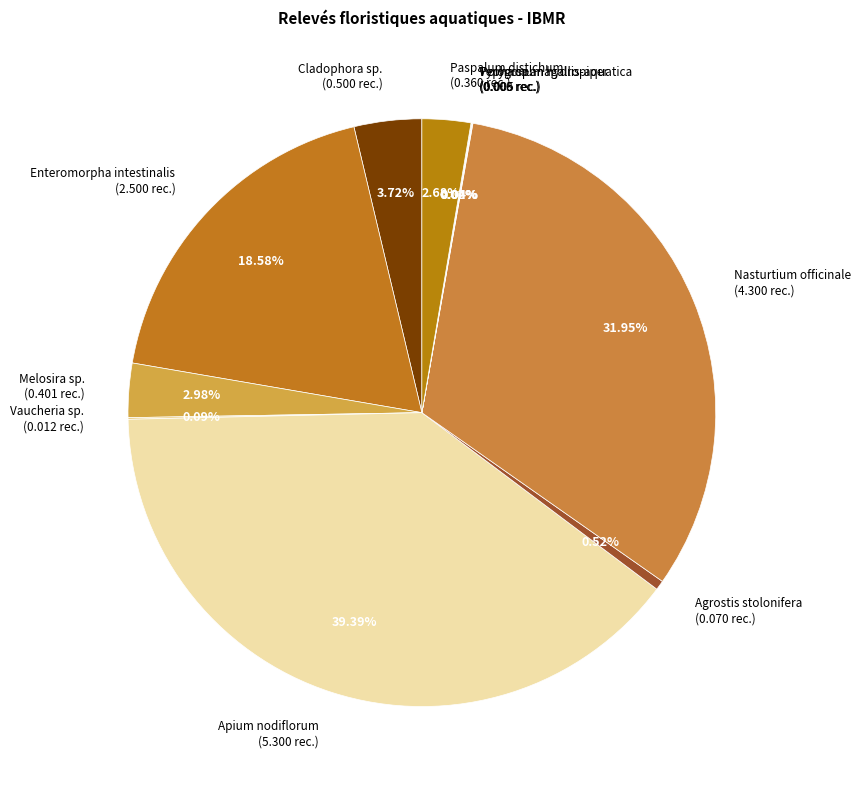

To the nearest percent, what is the combined percentage of Melosira sp. and Paspalum distichum?

6%